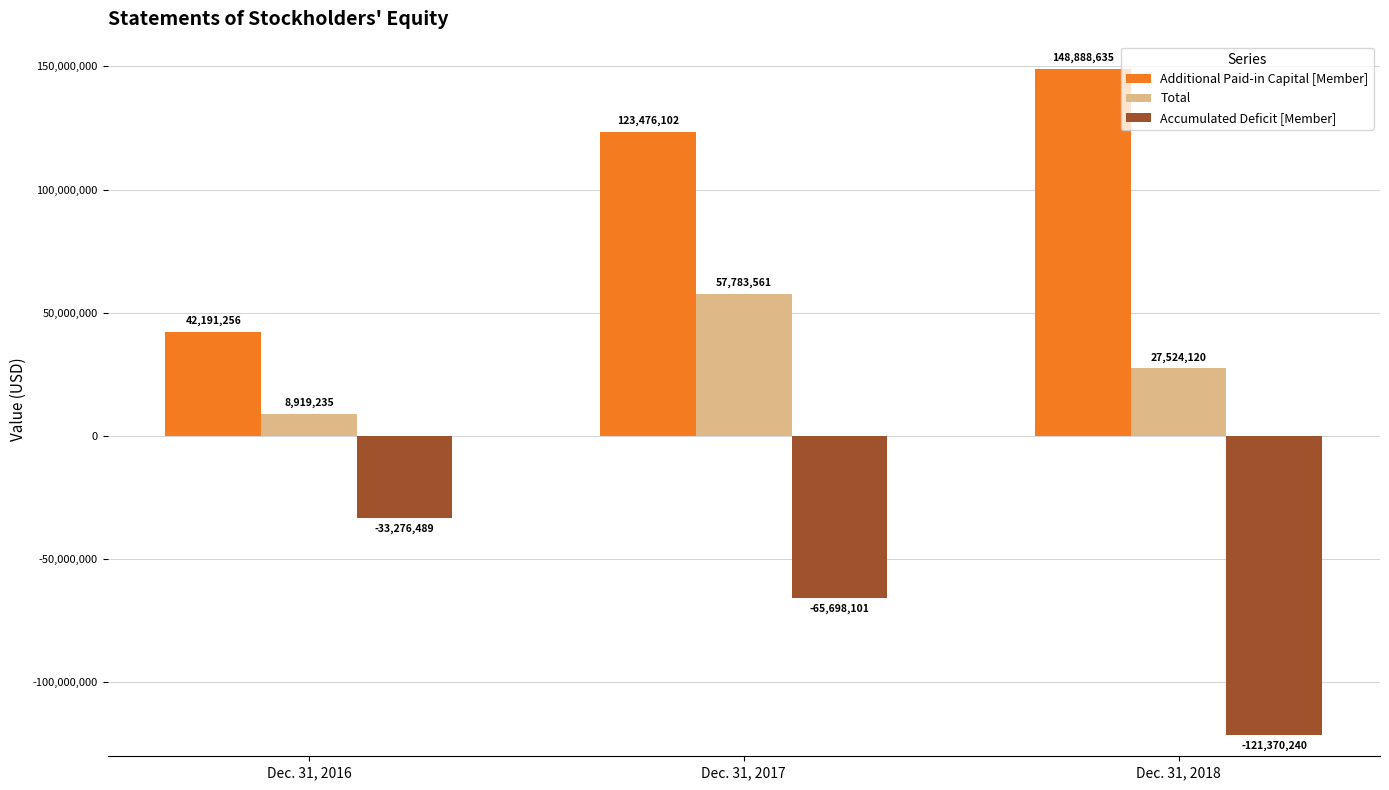

At which label does Total reach its minimum?

Dec. 31, 2016